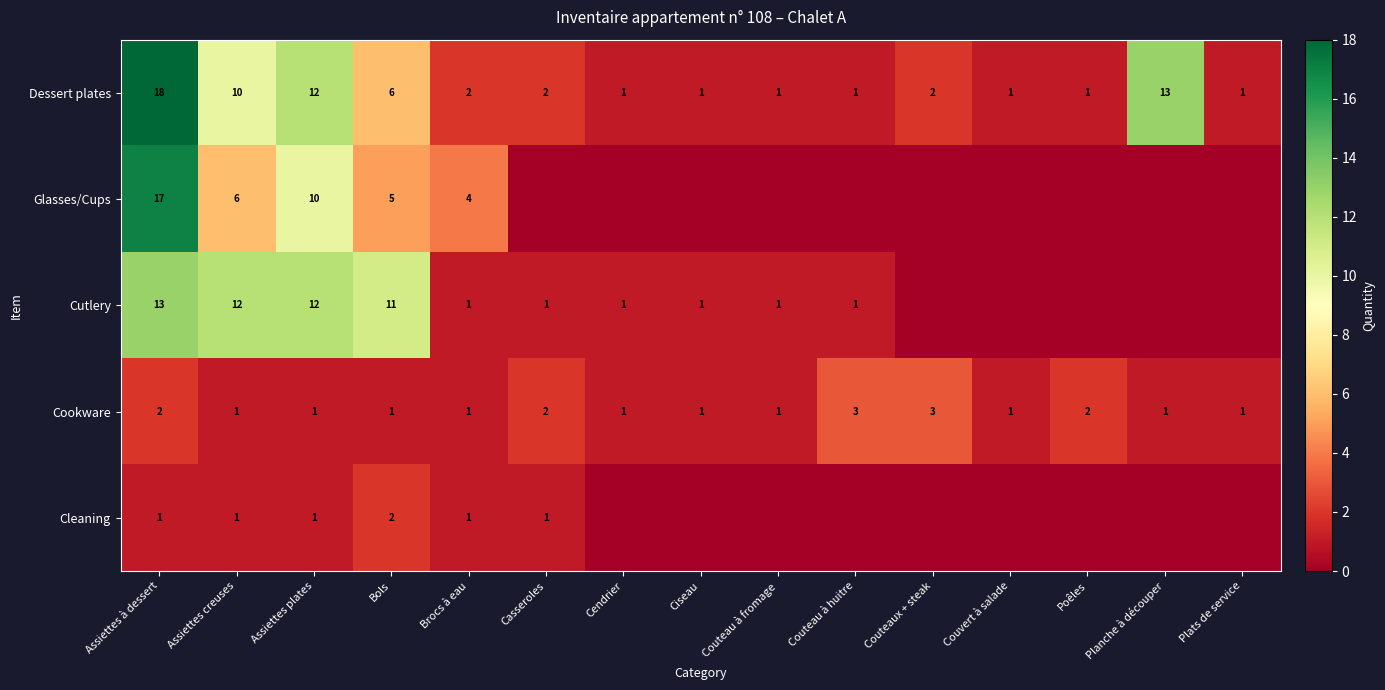

Is the value of Dessert plates at Bols greater than the value of Cookware at Cendrier?

Yes